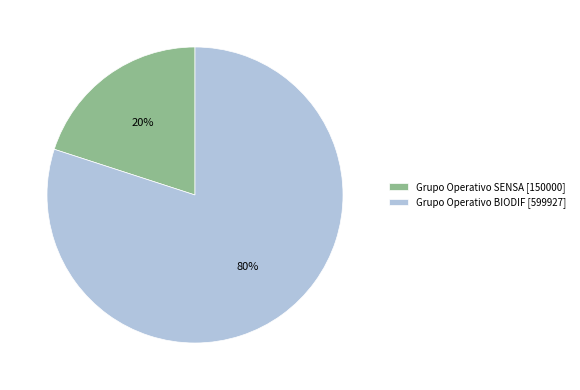

Combined, do Grupo Operativo SENSA [150000] and Grupo Operativo BIODIF [599927] account for over 50%?

Yes